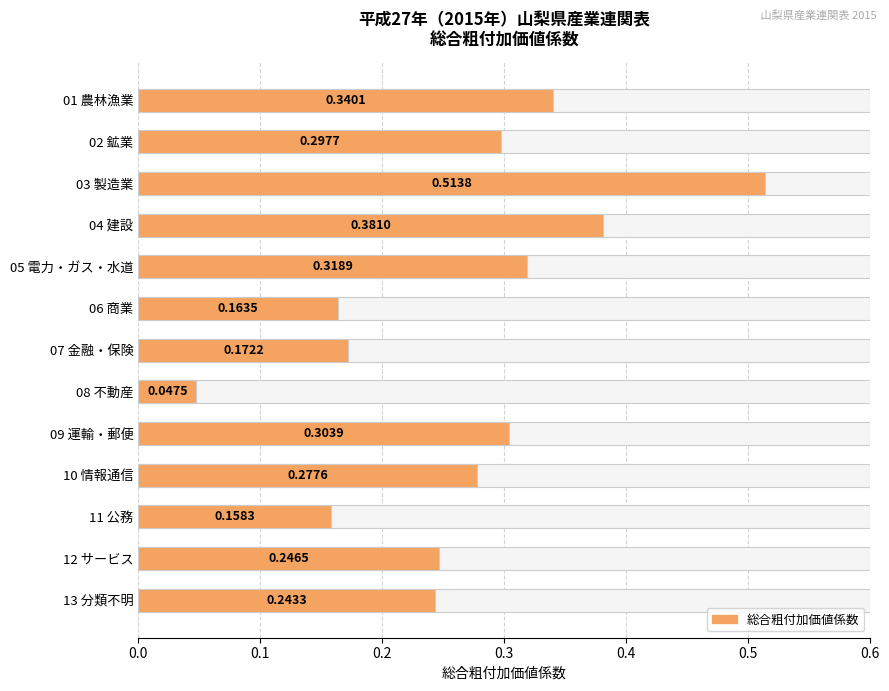

Does the chart contain stacked bars?

No